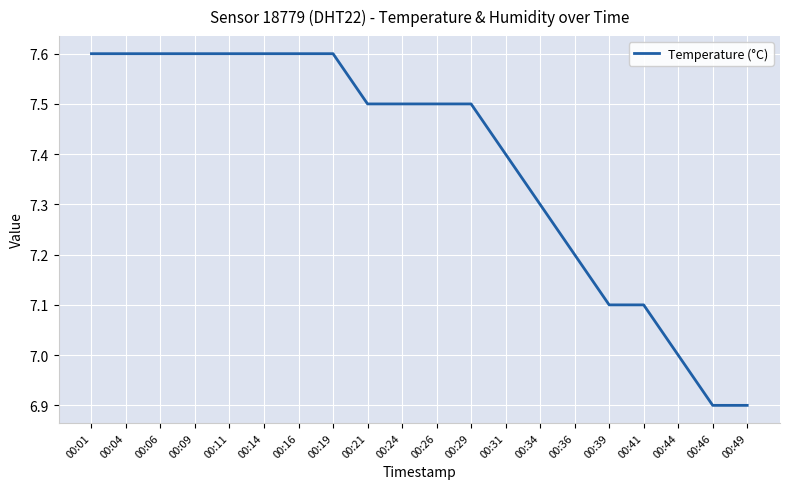

Which has a higher value, 00:14 or 00:36?

00:14